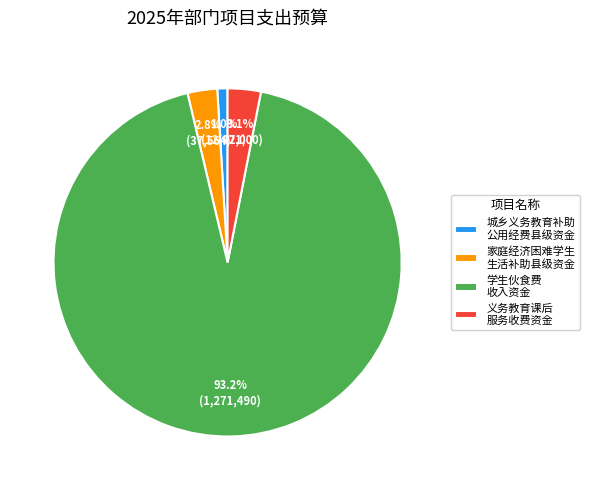

Is the sum of 城乡义务教育补助 公用经费县级资金 and 义务教育课后 服务收费资金 greater than half?

No